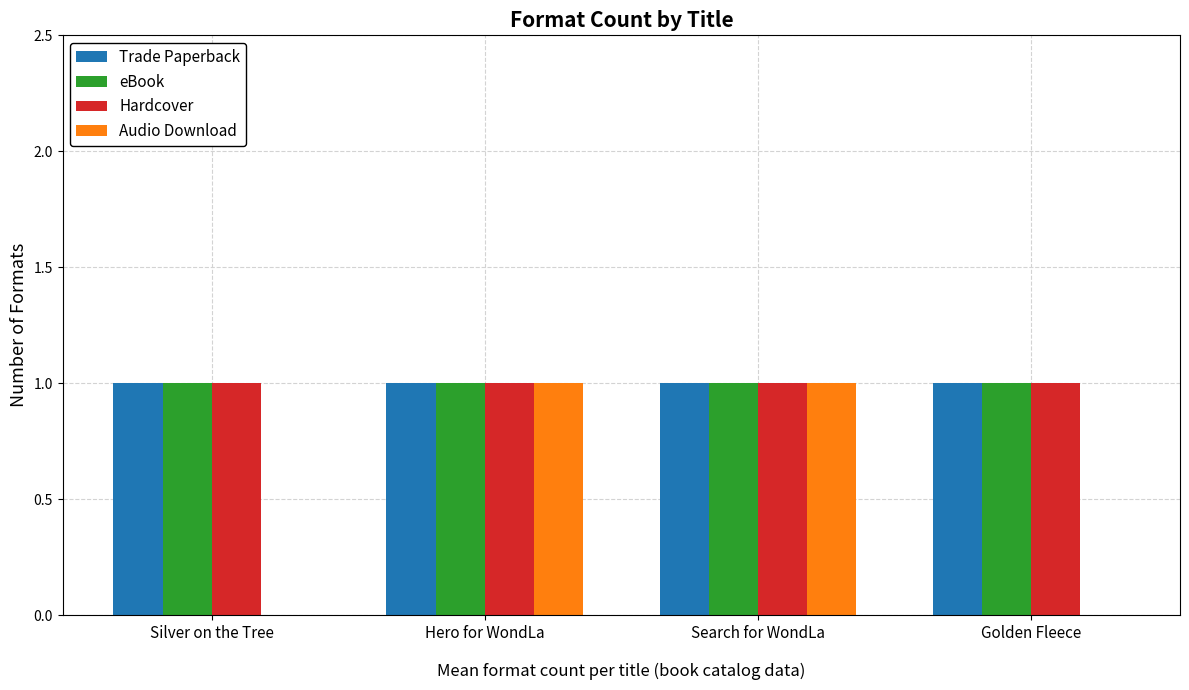

True or false: Trade Paperback has a value of 1 at Golden Fleece.

True